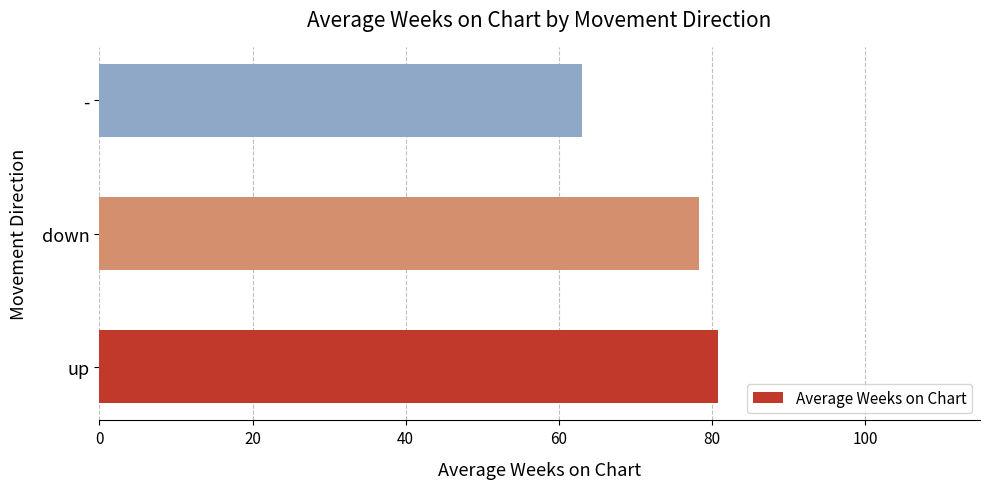

Reading bottom to top, list all the values displayed in this chart.

80.8	78.3	63.0